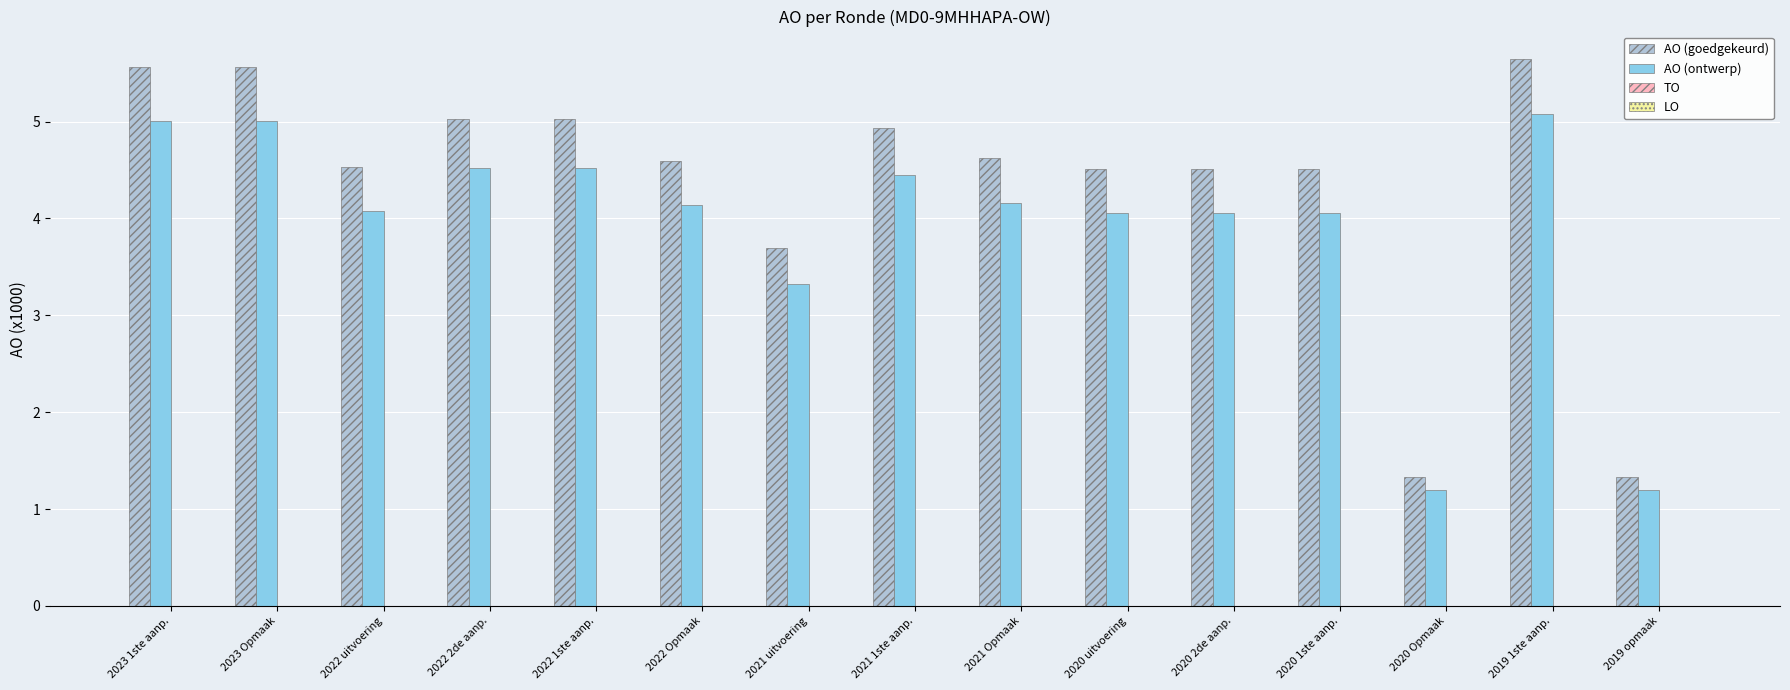

What position from the right is 2022 Opmaak?

10